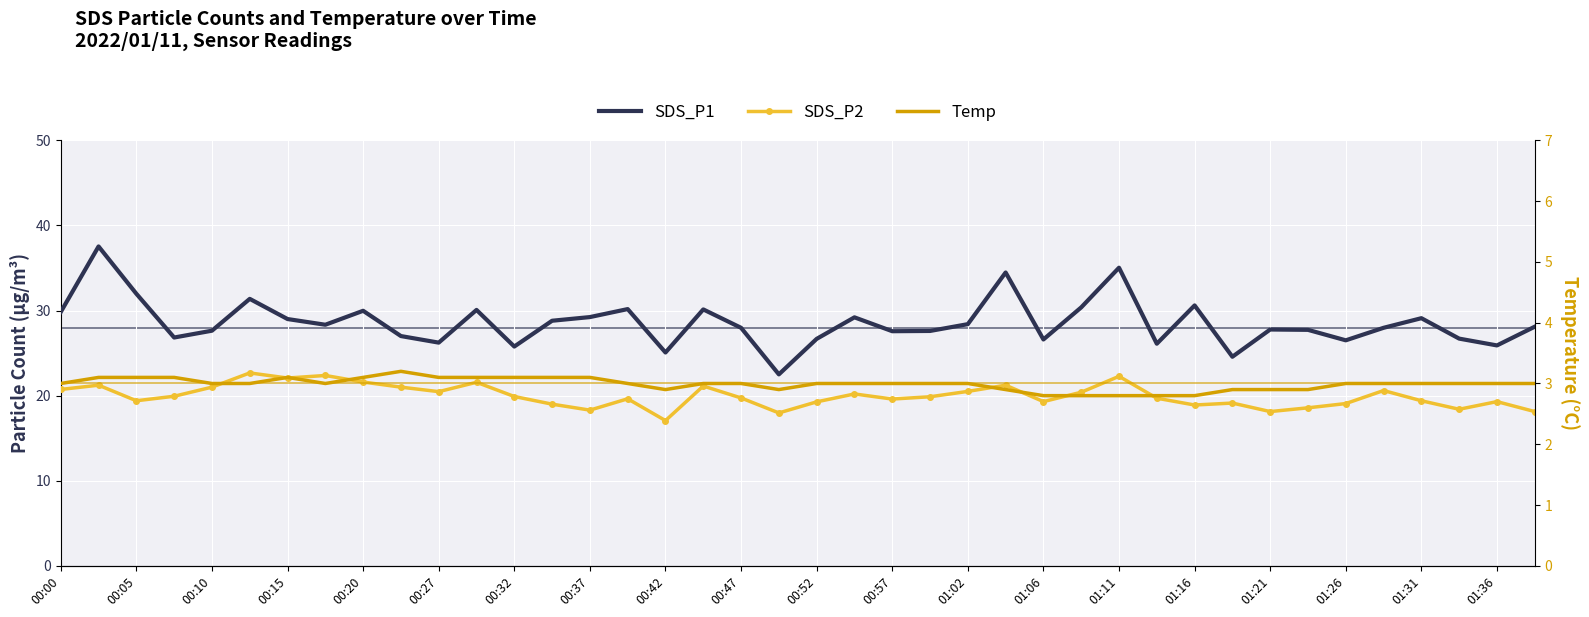

In SDS_P2, how many points are higher than both neighbors (excluding endpoints)?

12